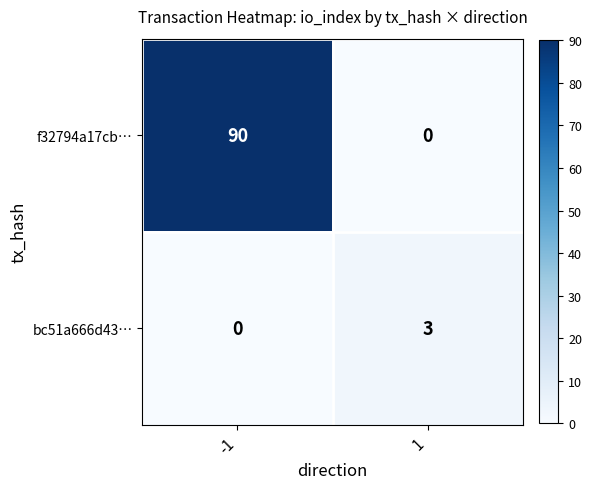

How many data points in bc51a666d43… are less than 3?

1